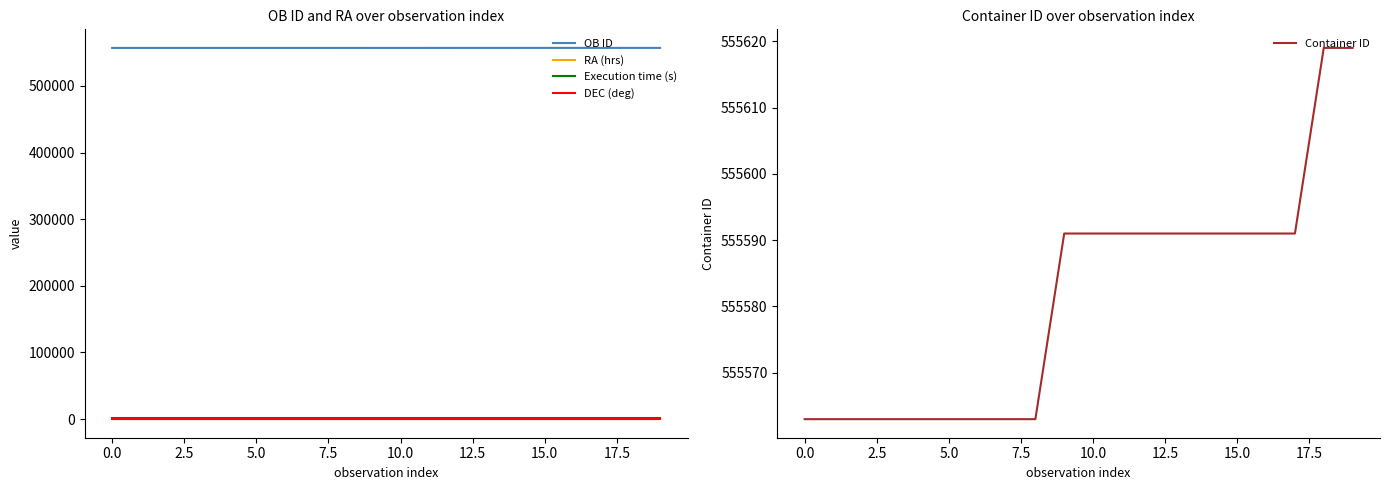

True or false: DEC (deg) and OB ID cross at least once.

False